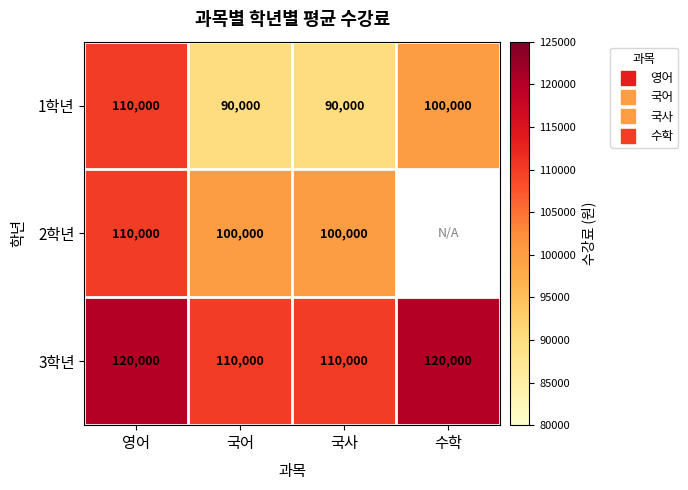

Which series changed the most between 영어 and 국어?

1학년